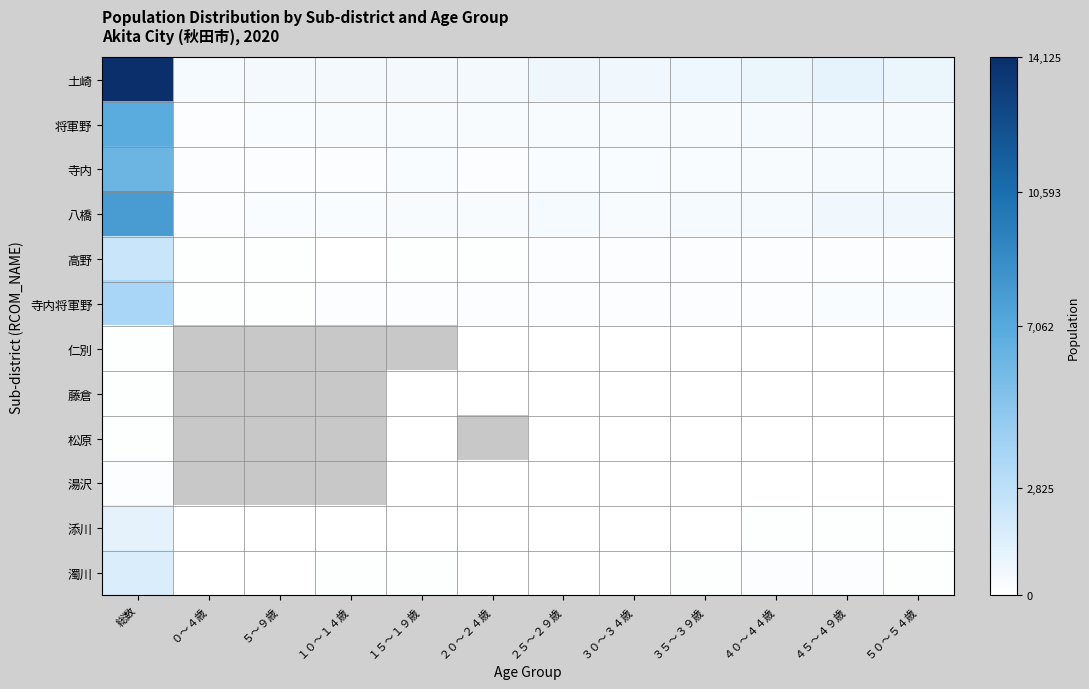

How many values in the 土崎 series are below 669?

6